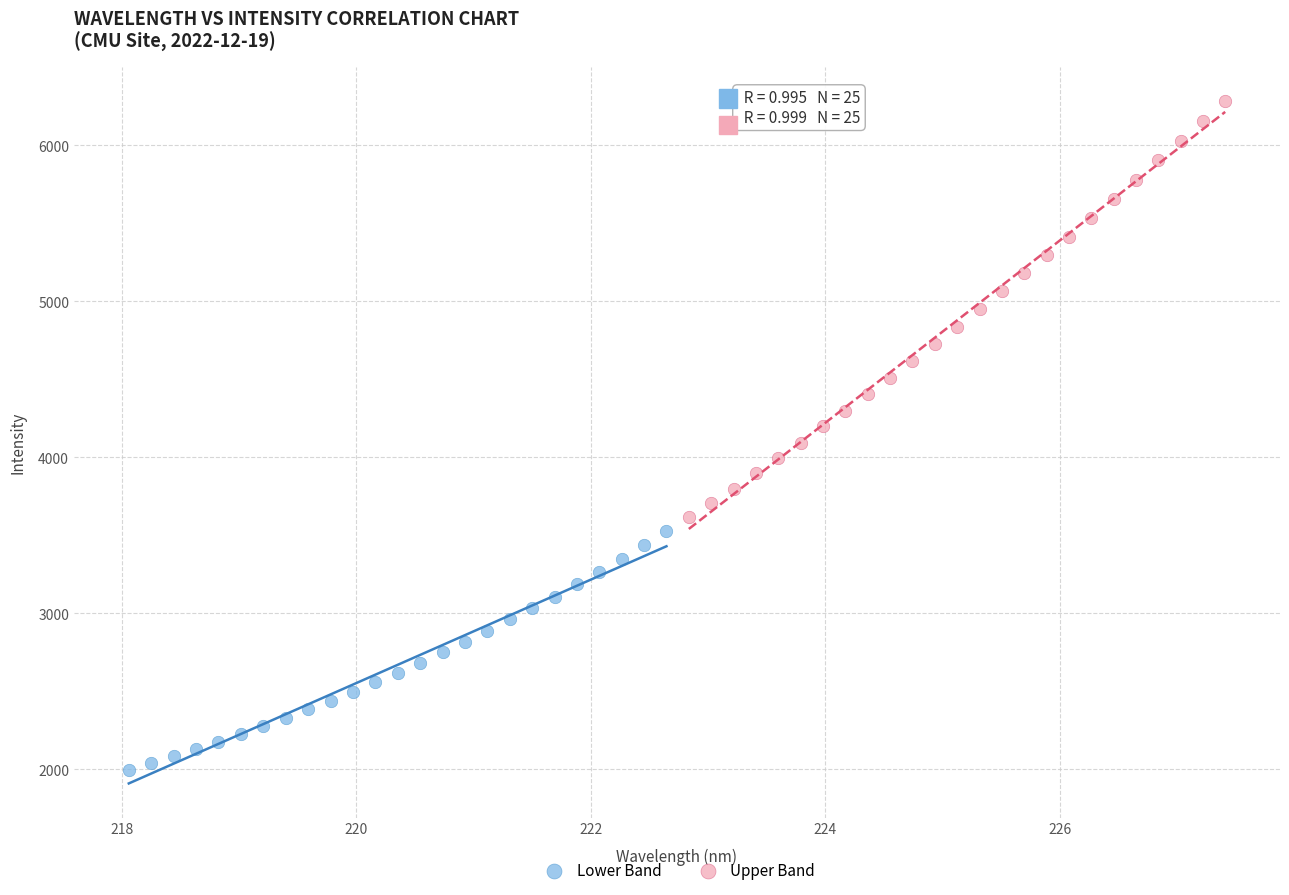

What are all the series names shown in the legend?

Lower Band, Upper Band